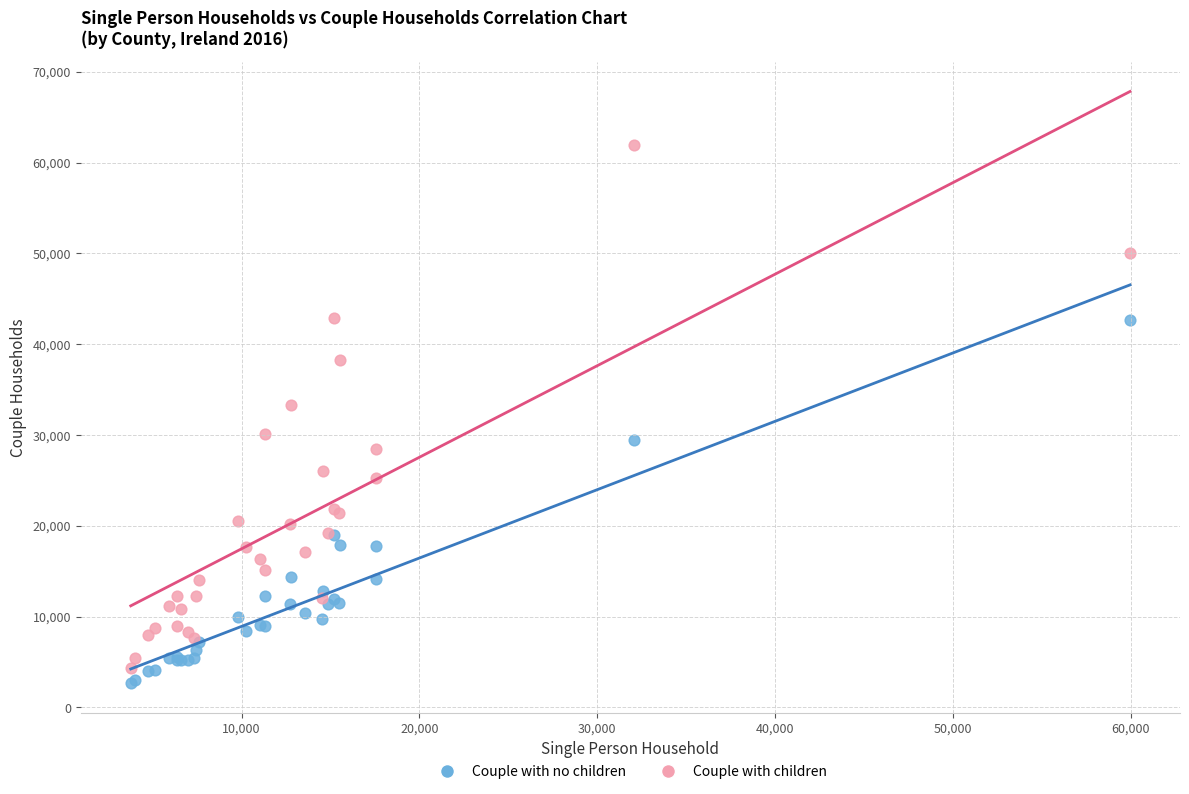

Across all series, what Y value is closest to 32303?

33276